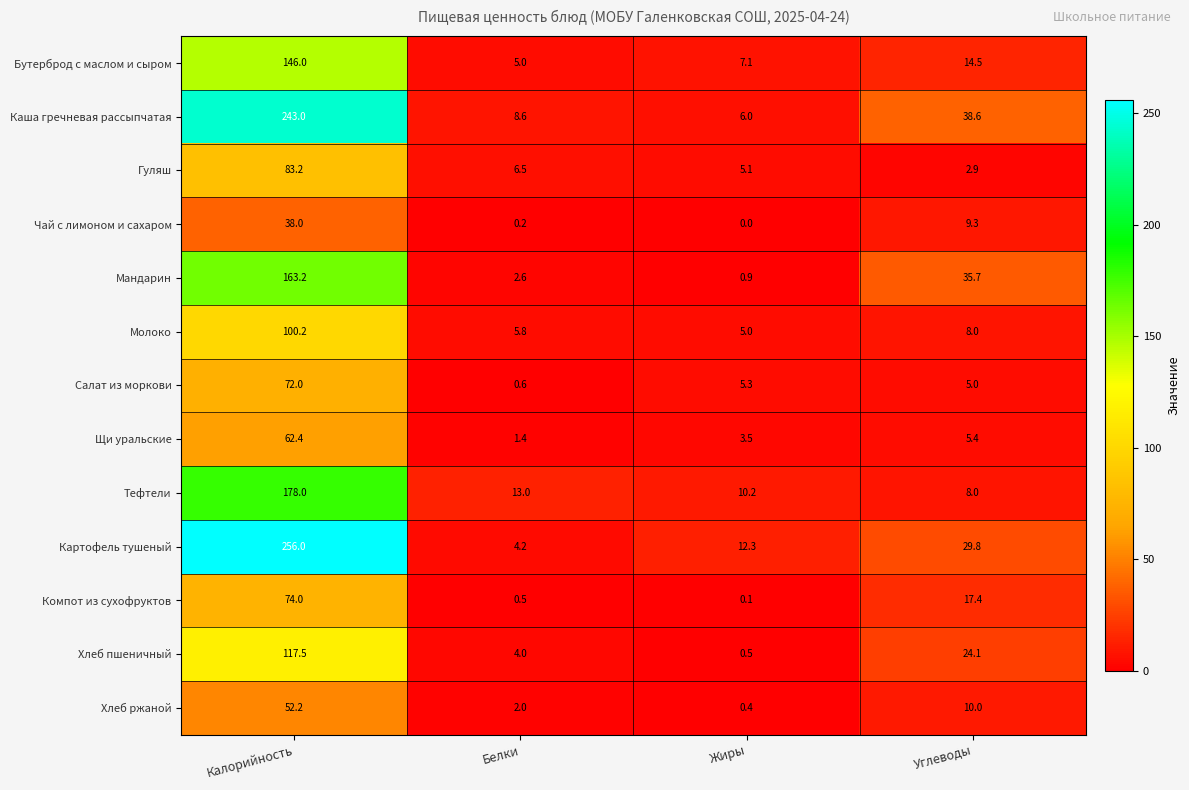

At which category does the chart reach its peak across all series?

Калорийность